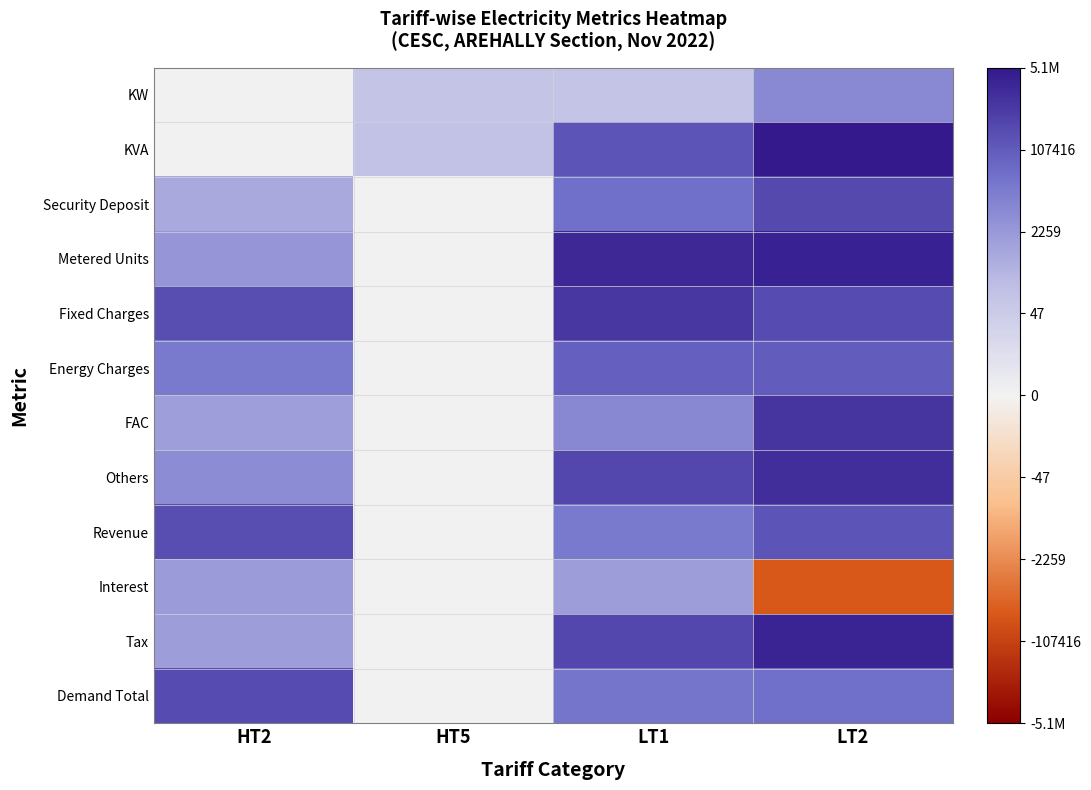

What is the difference between the highest and lowest values at HT5?

4.8